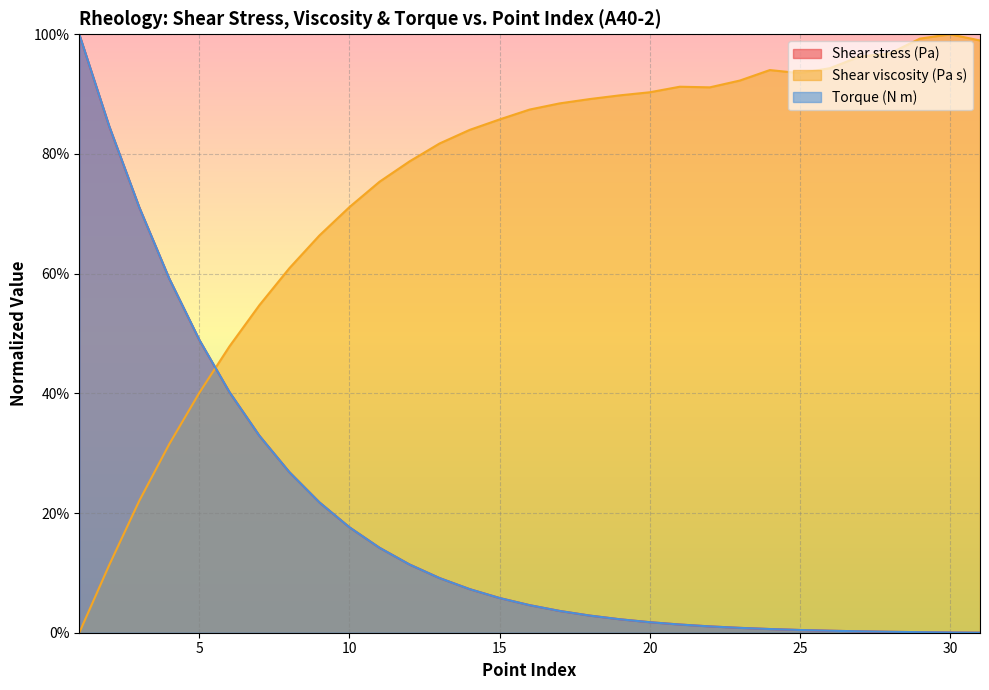

At how many categories does at least one series exceed 0?

31